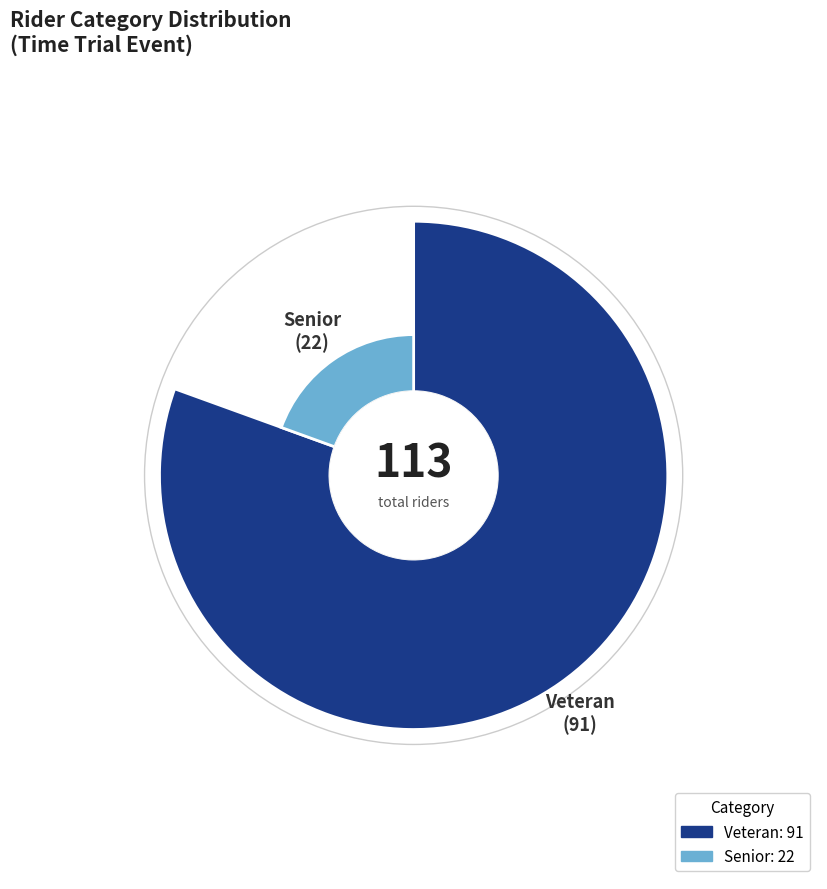

To the nearest percent, what is the difference between the Senior and Veteran slice percentages?

61%